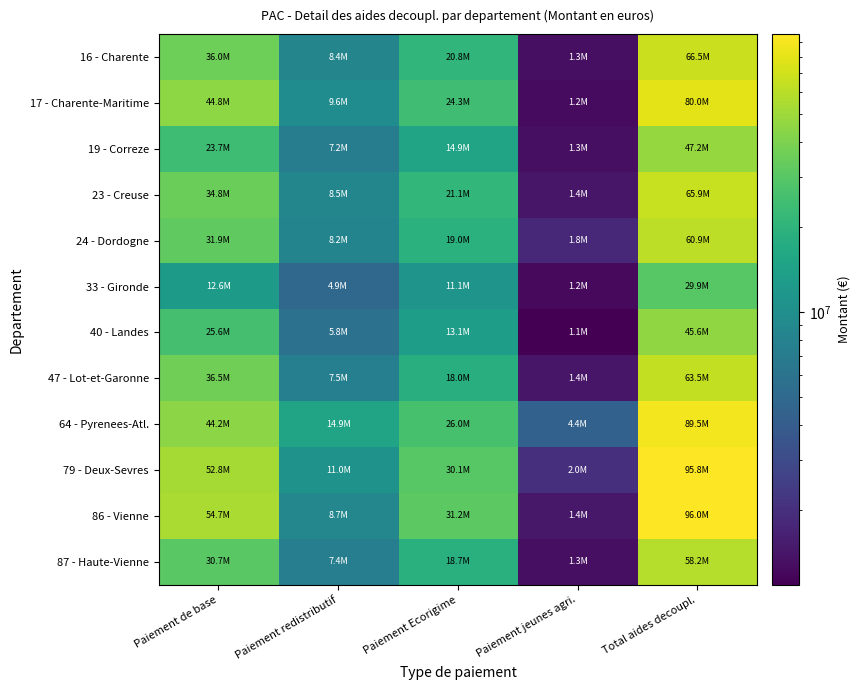

Count the number of data series in this chart.

12